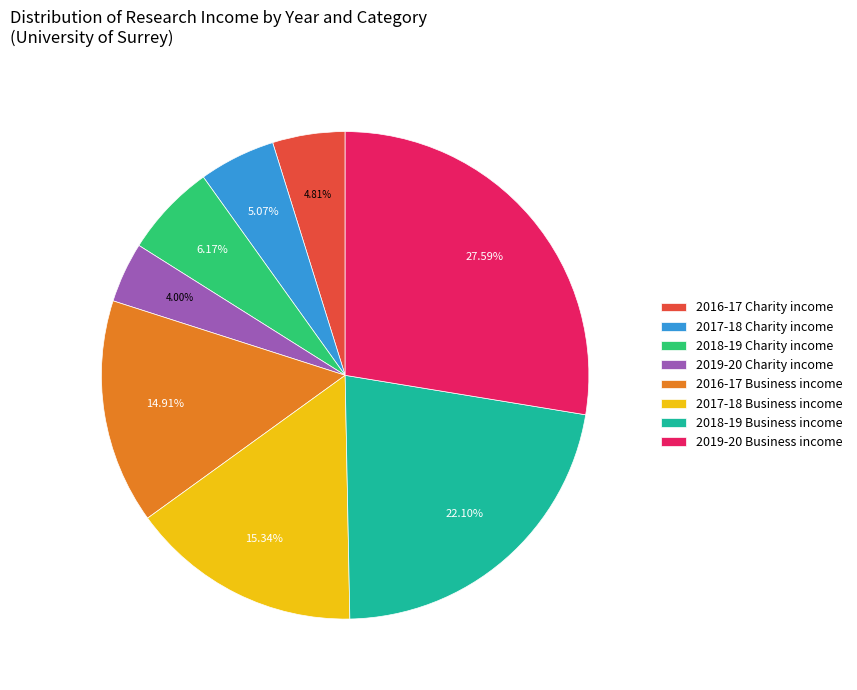

To the nearest percent, what portion does 2017-18 Business income represent?

15%